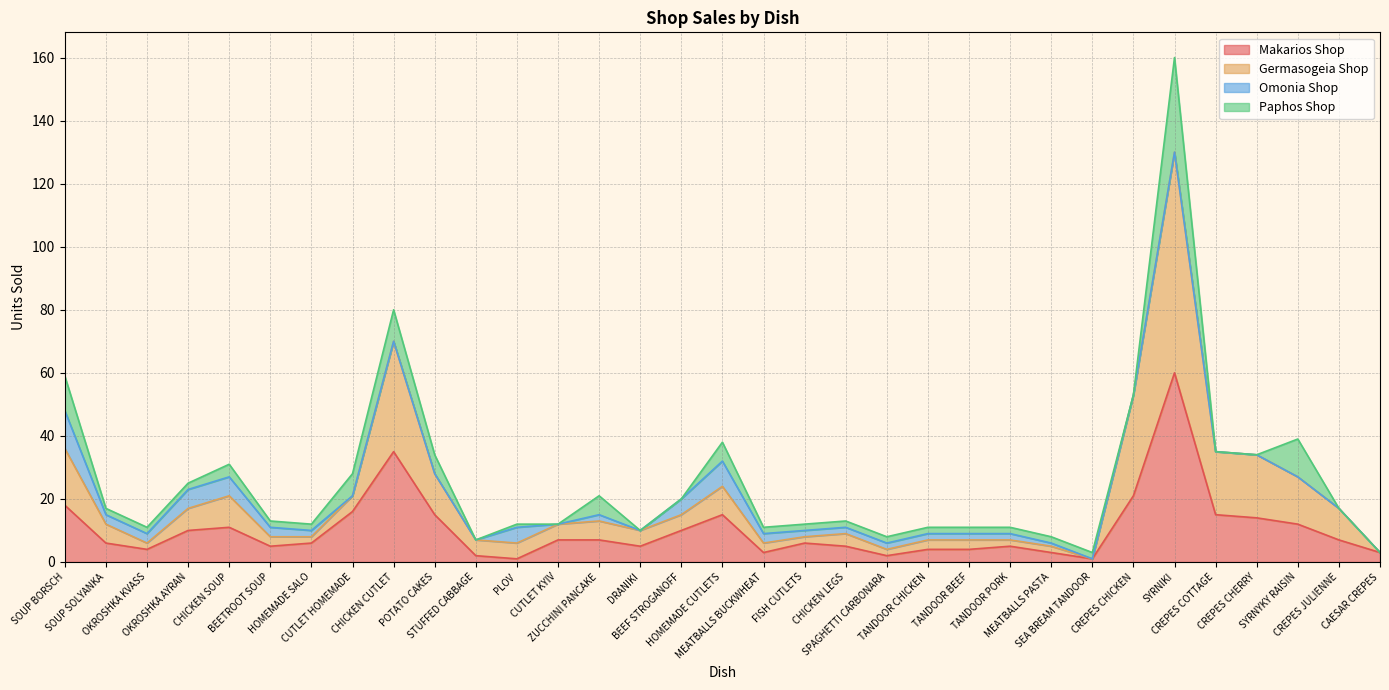

What are all the series names shown in the legend?

Makarios Shop, Germasogeia Shop, Omonia Shop, Paphos Shop